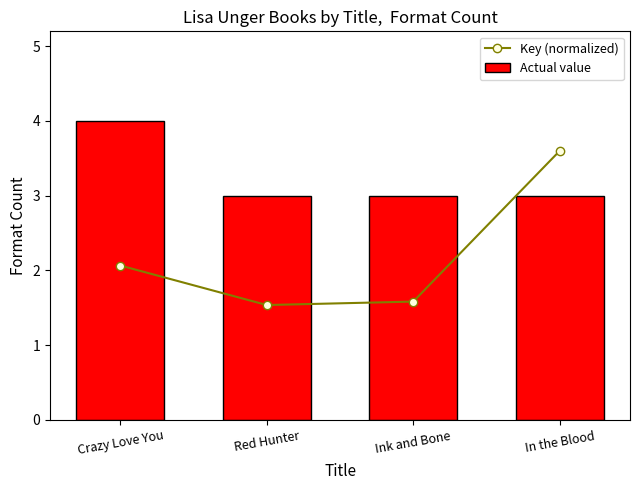

What is the total value across all series at In the Blood?

6.6